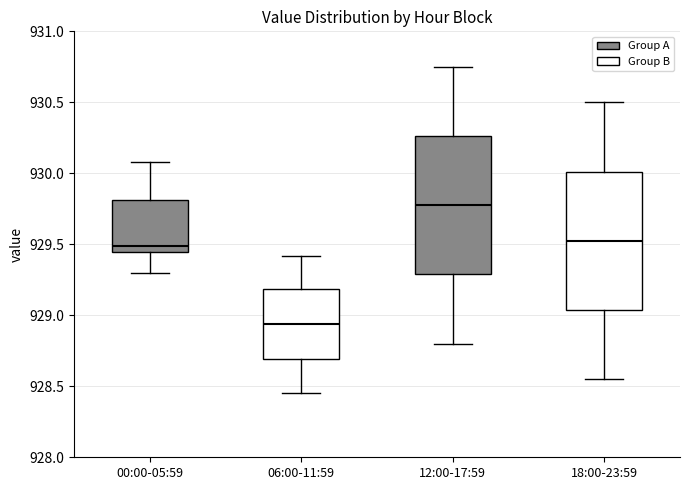

Reading left to right, read every box against the y-axis: the position of its median line, the range the box covers, and the ends of its whiskers. The values are not printed on the chart, so give them approximately, as read against the axis.

00:00-05:59: median 929.50, box 929.45 to 929.80, whiskers 929.30 to 930.10
06:00-11:59: median 928.95, box 928.70 to 929.20, whiskers 928.45 to 929.40
12:00-17:59: median 929.80, box 929.30 to 930.25, whiskers 928.80 to 930.75
18:00-23:59: median 929.55, box 929.05 to 930.00, whiskers 928.55 to 930.50